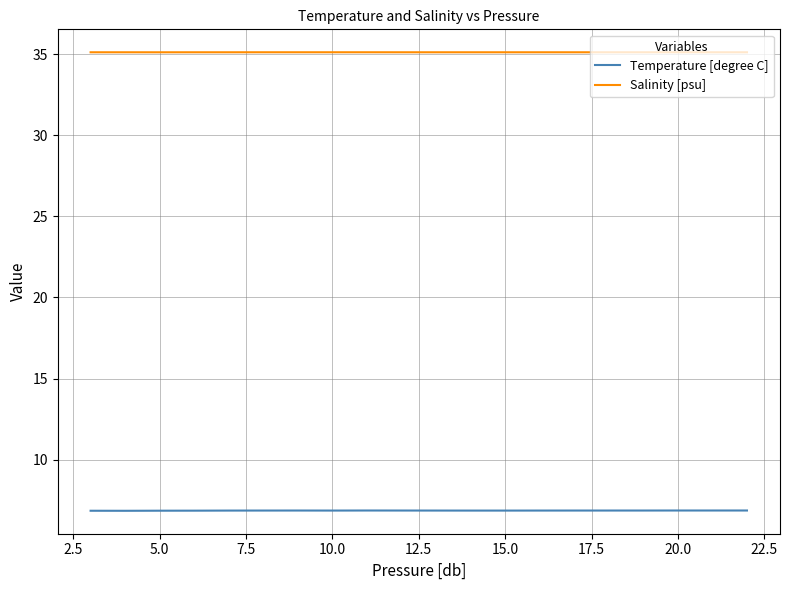

True or false: Temperature [degree C] and Salinity [psu] cross at least once.

False